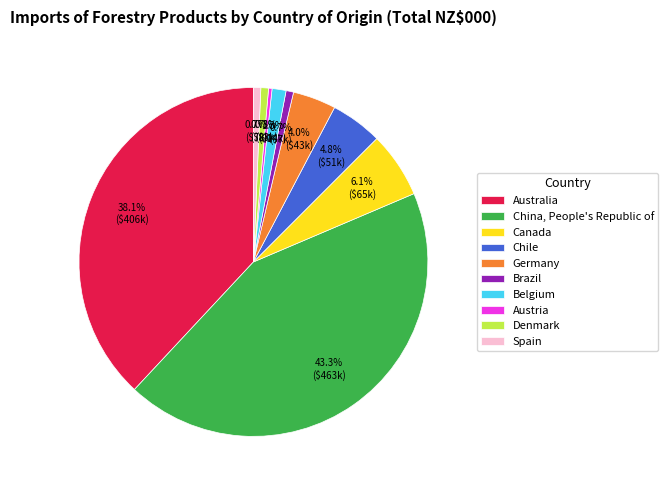

Is it true that Brazil is 13% of the pie?

False